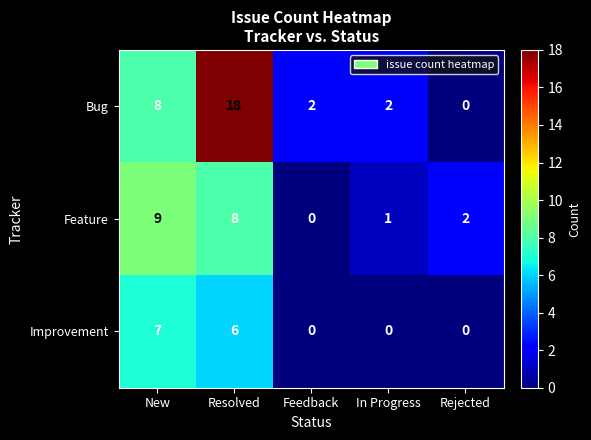

Which series has the widest spread of values?

Bug